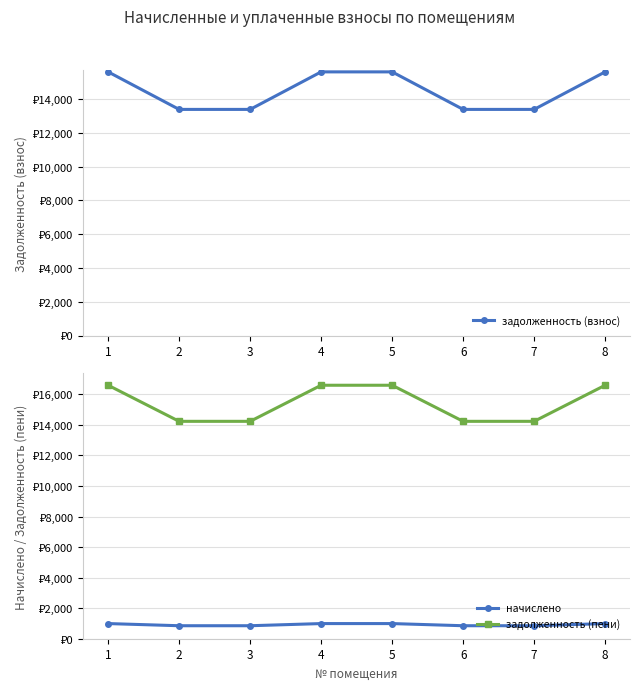

Between 3 and 4, which is larger?

4